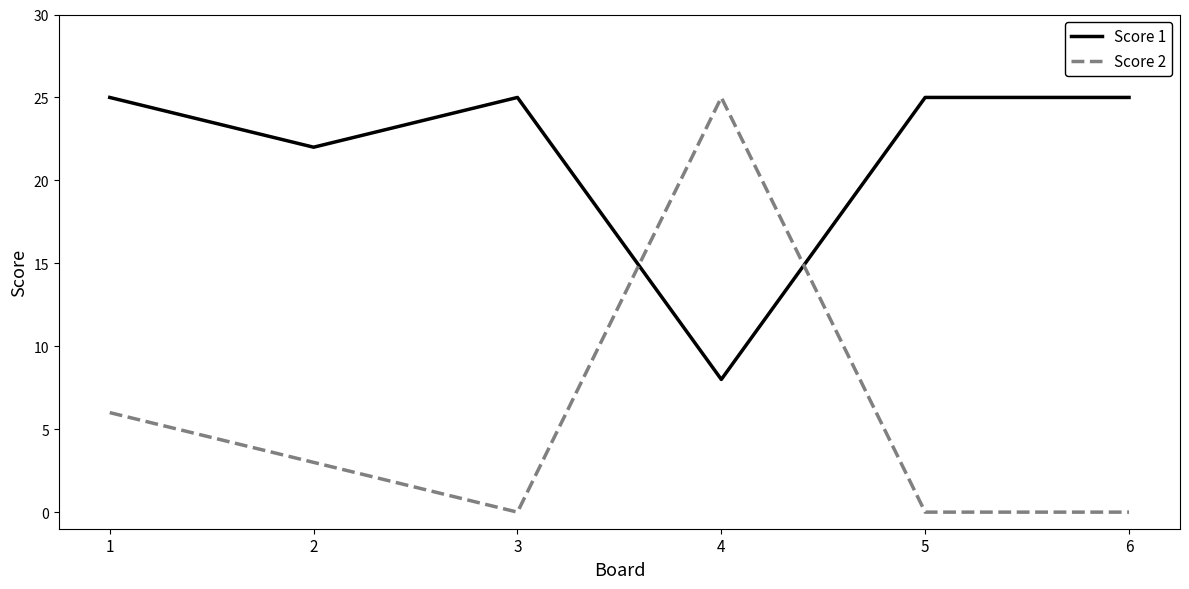

The Score 1 series shows 25 at 3. True or false?

True